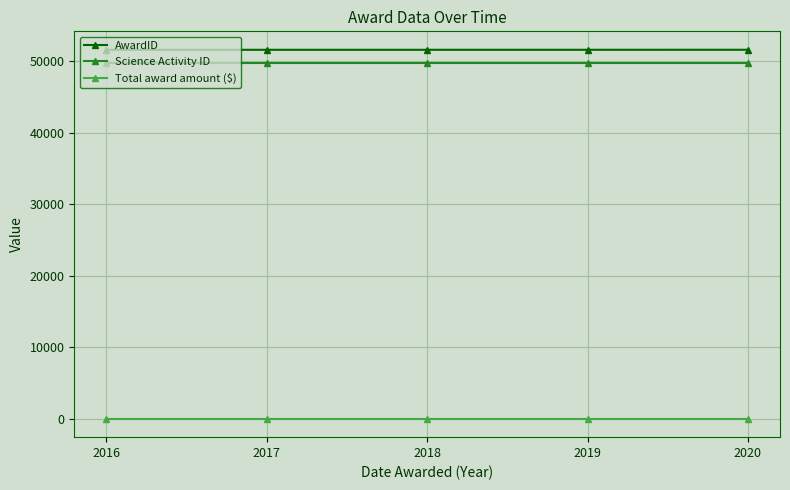

Is the value of Science Activity ID at 2017 greater than the value of AwardID at 2017?

No